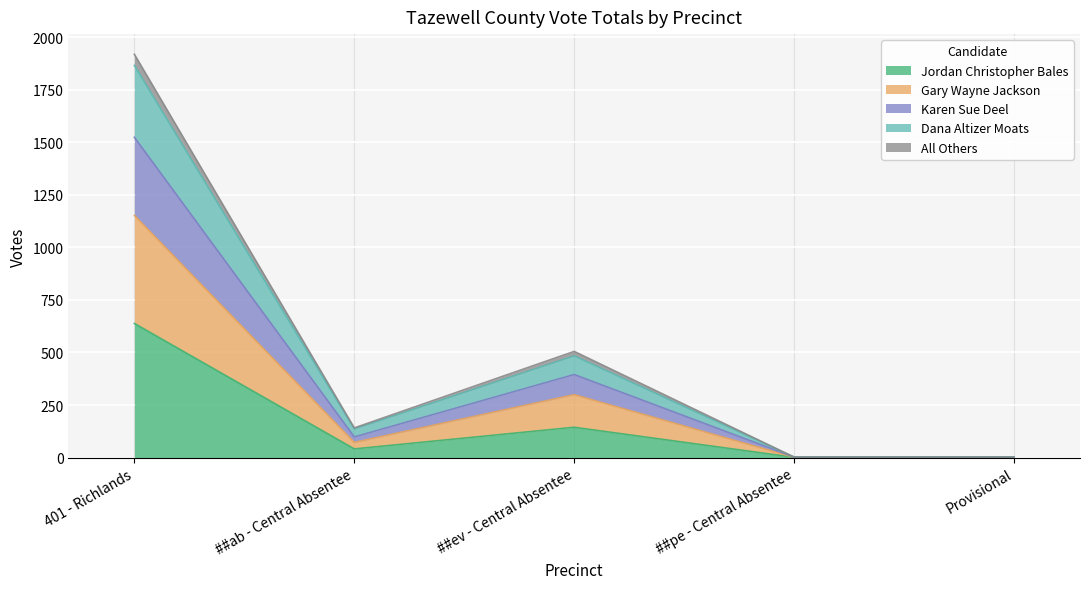

At which label is Jordan Christopher Bales closest to 319?

##ev - Central Absentee